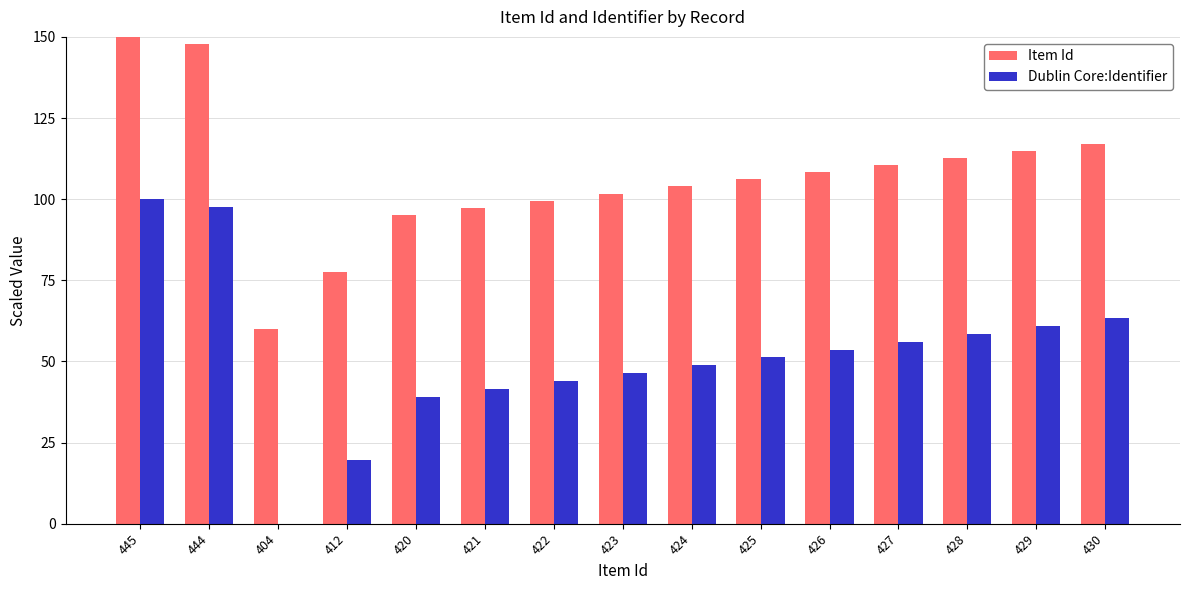

What is the highest value of the Dublin Core:Identifier series?

100.0